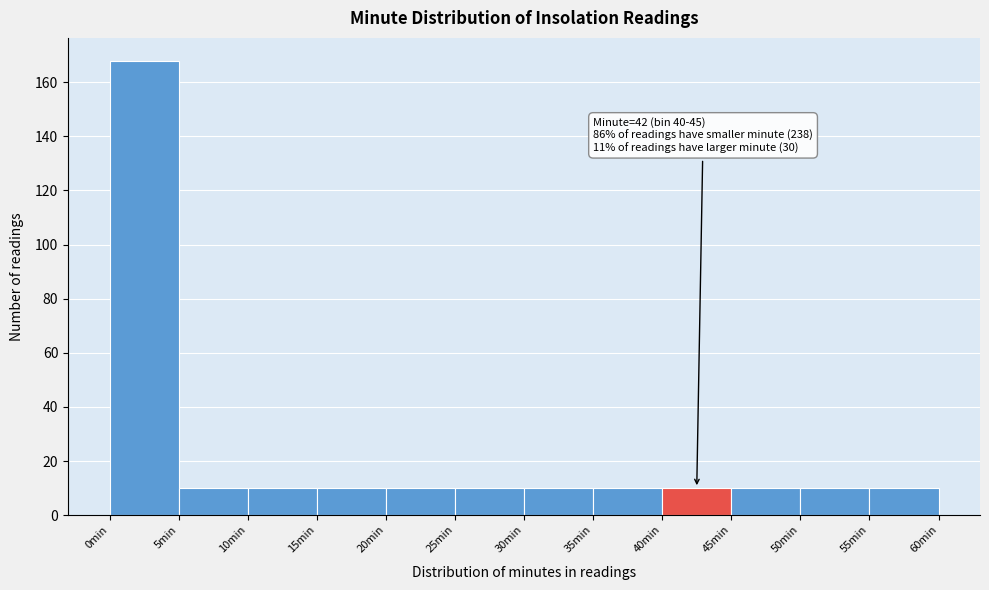

Which range on the x-axis has the tallest bar?

0 to 5